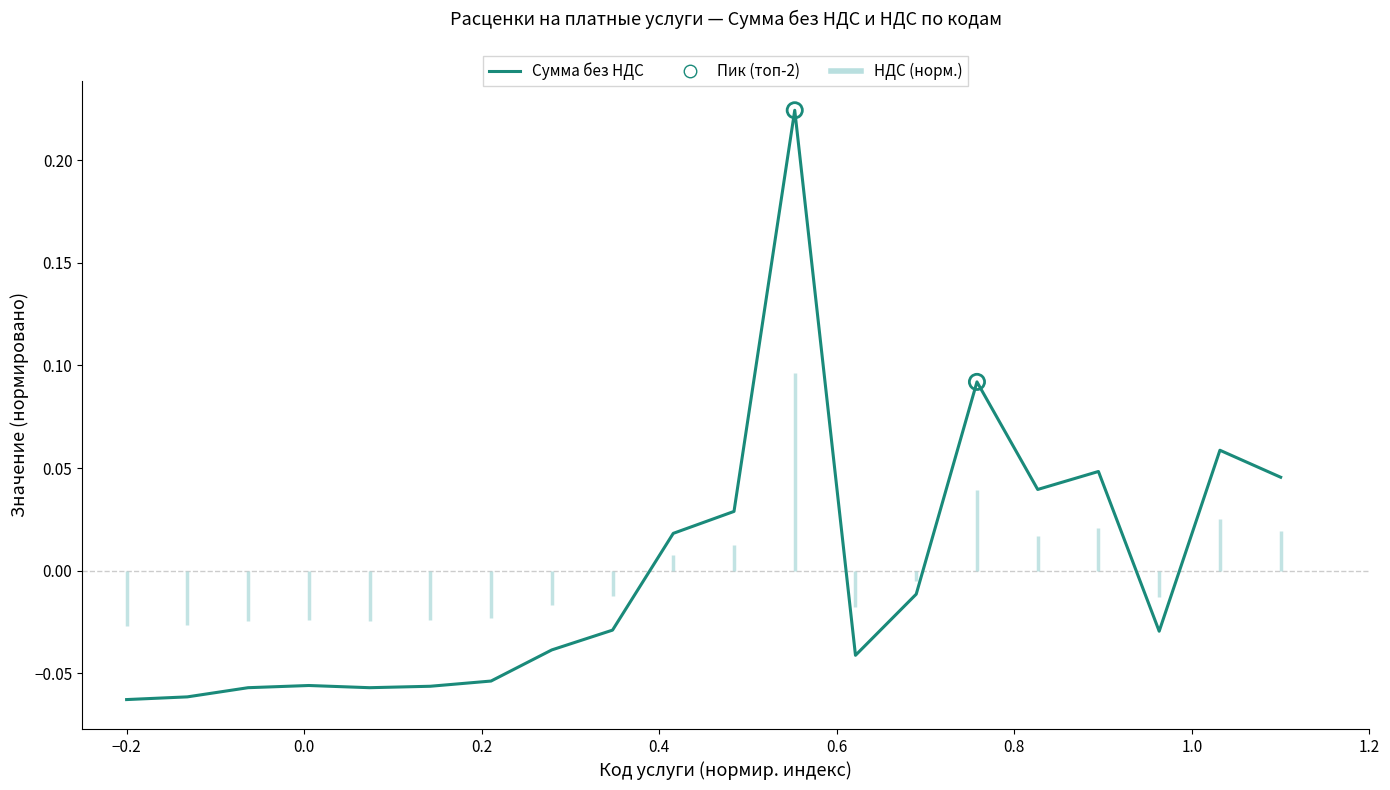

Between −0.2 and 0.8, which is larger?

0.8